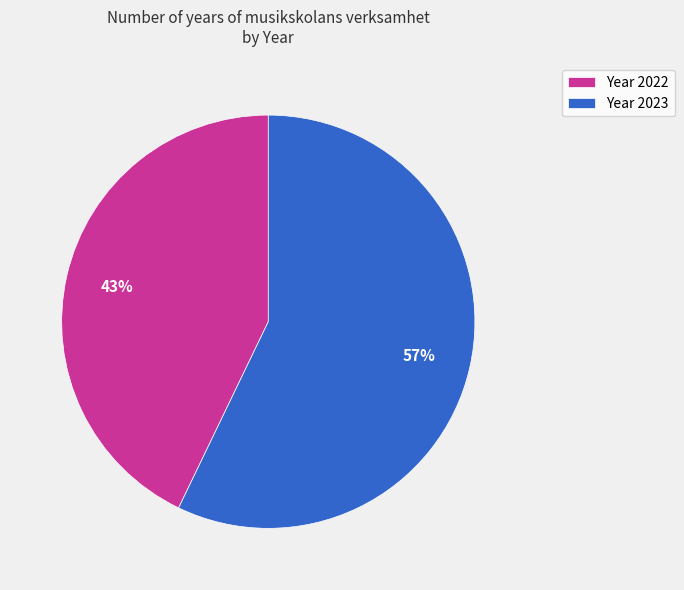

Count the number of slices in the pie.

2